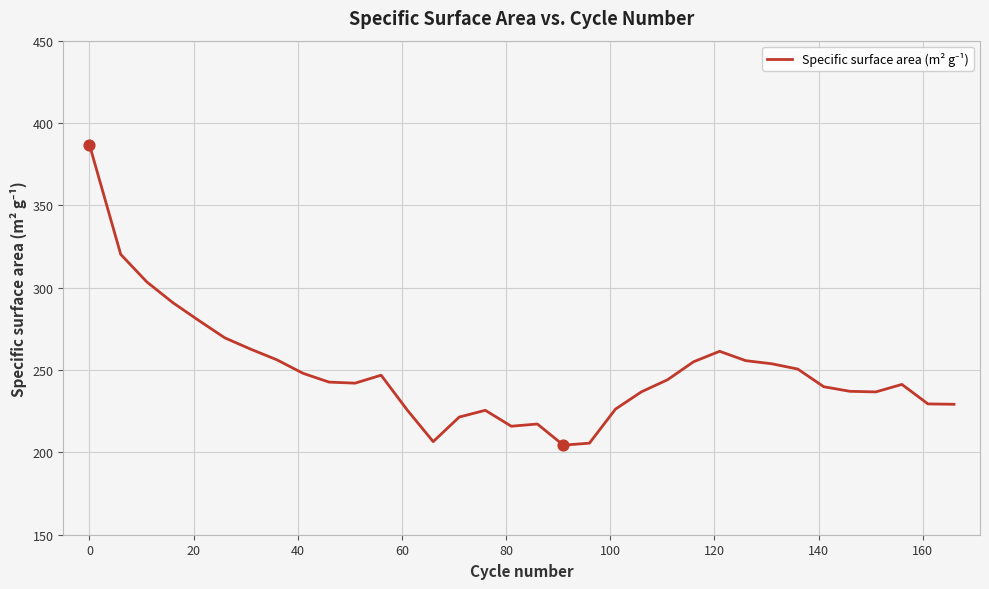

What is the greatest value displayed?

386.7